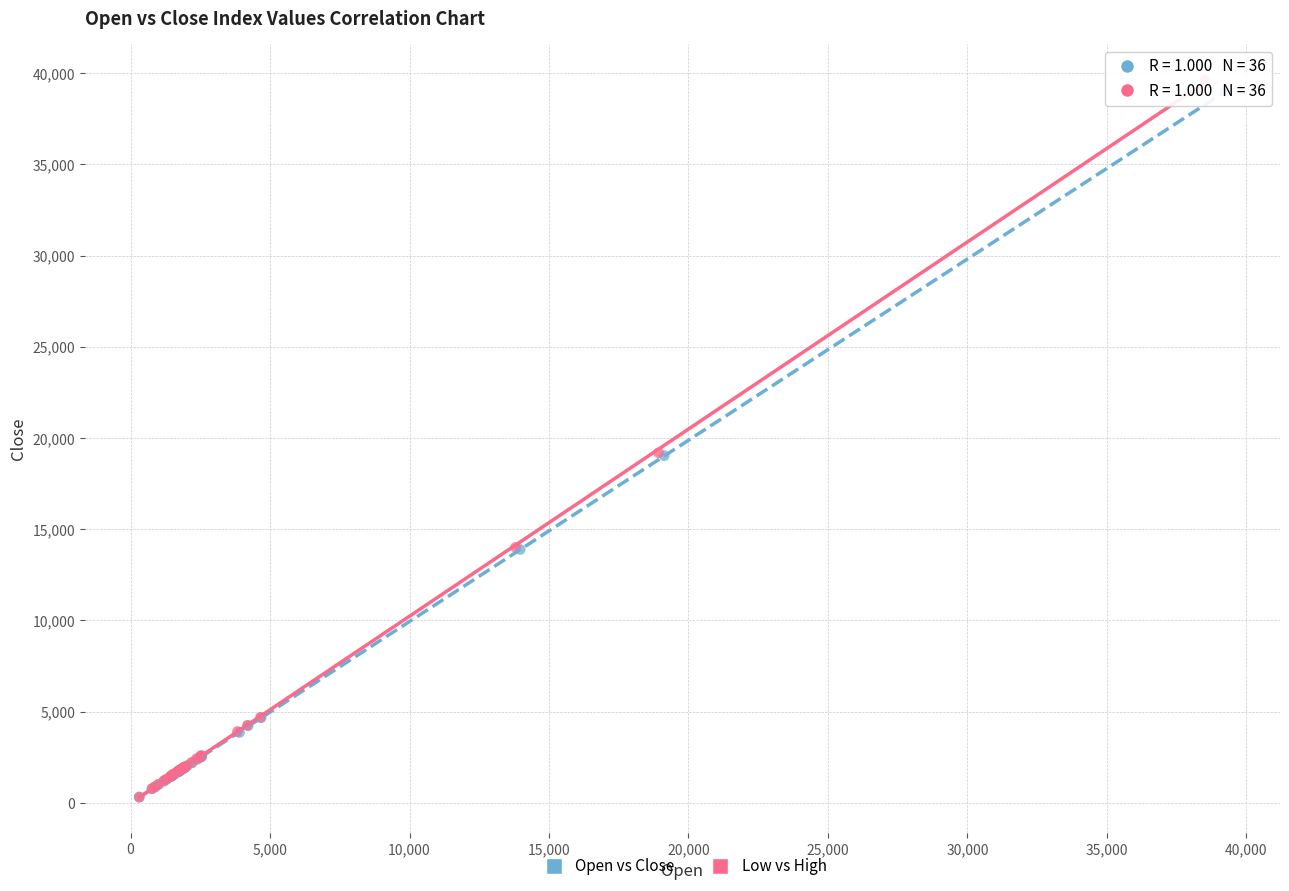

Which series reaches the maximum Y coordinate?

Low vs High